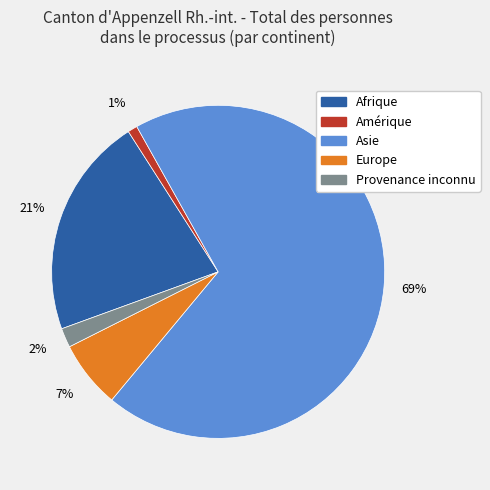

Is the sum of Provenance inconnu and Afrique greater than half?

No